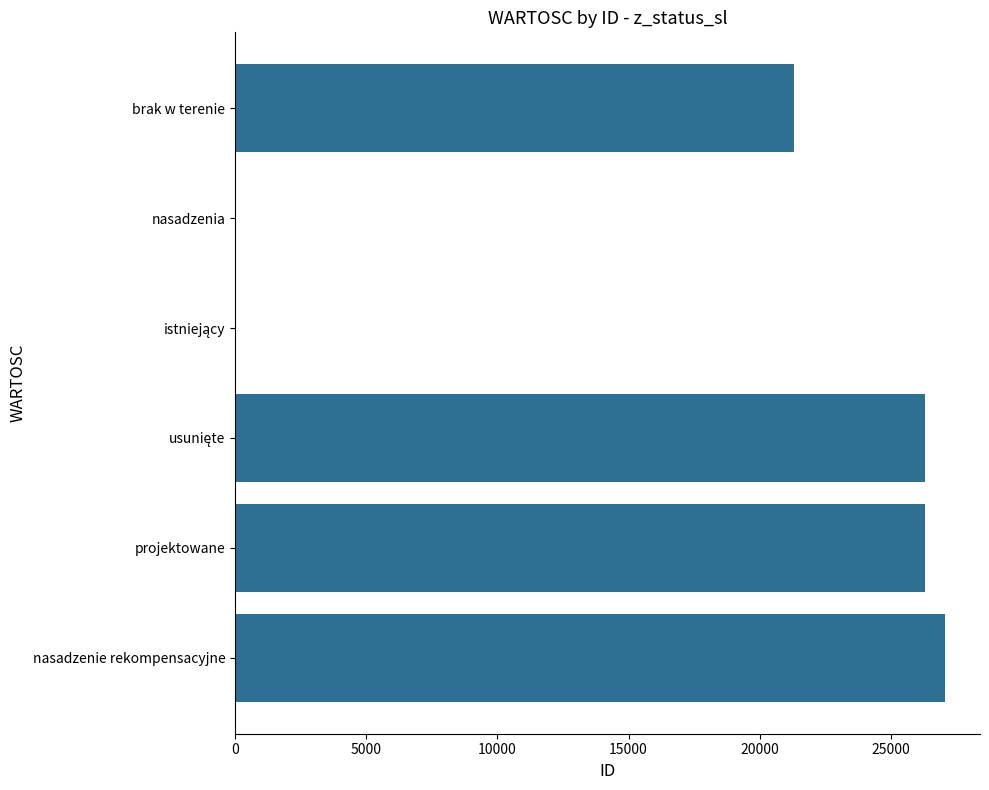

Count the number of categories in the chart.

6